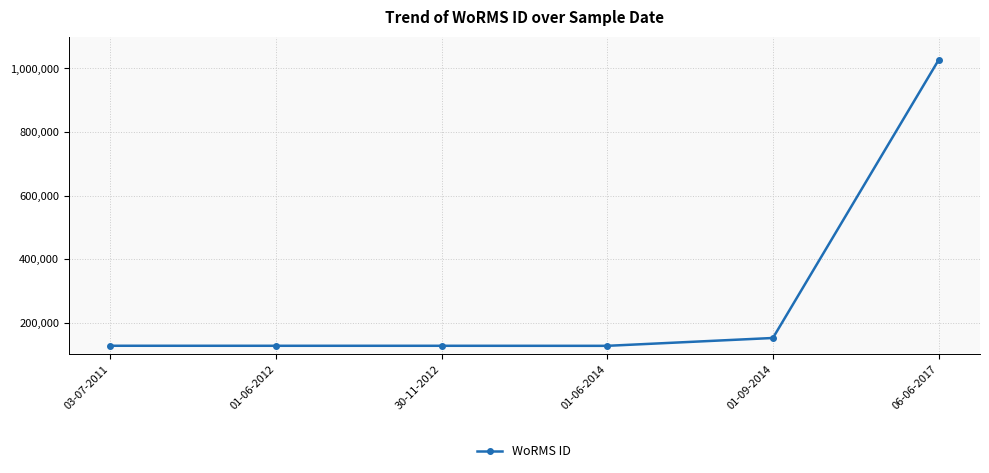

What is the ratio of the value at 06-06-2017 to the value at 03-07-2011?

8.1